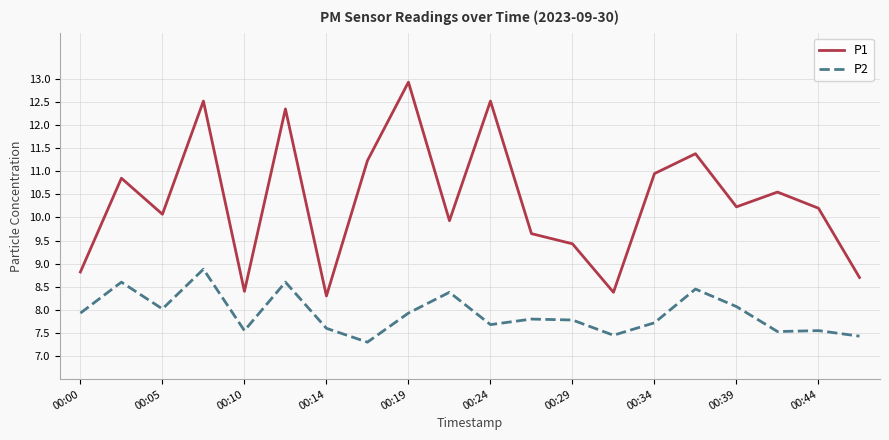

What is the difference between the maximum and minimum values in the P1 series?

4.6